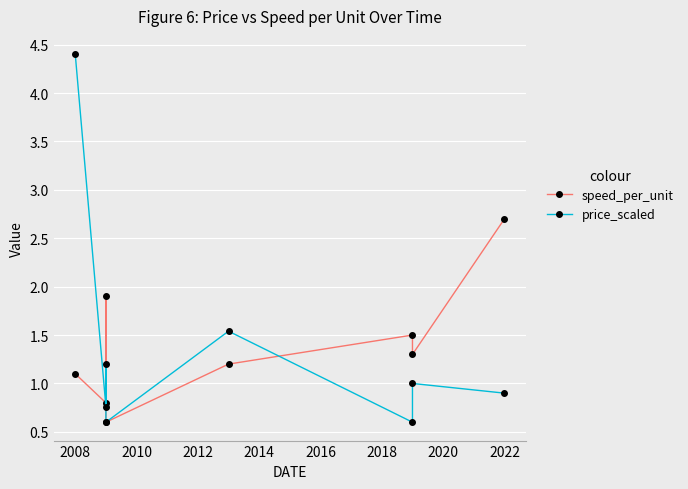

Rank the series by their average value, from highest to lowest.

speed_per_unit, price_scaled